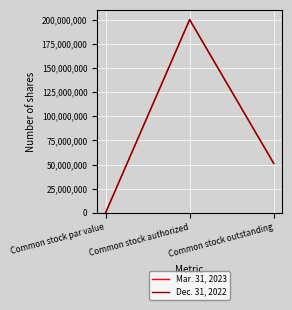

Does the chart have visible grid lines?

Yes